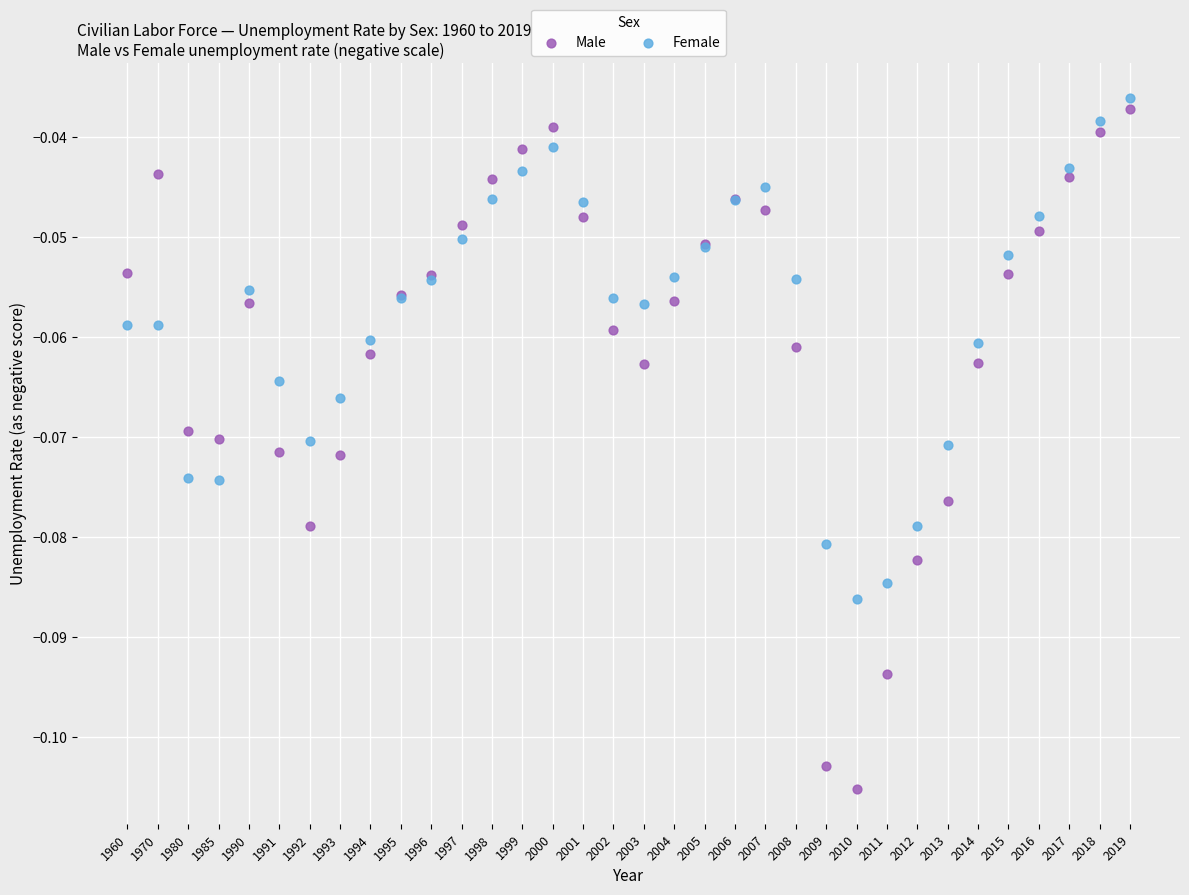

Which series reaches the maximum Y coordinate?

Female